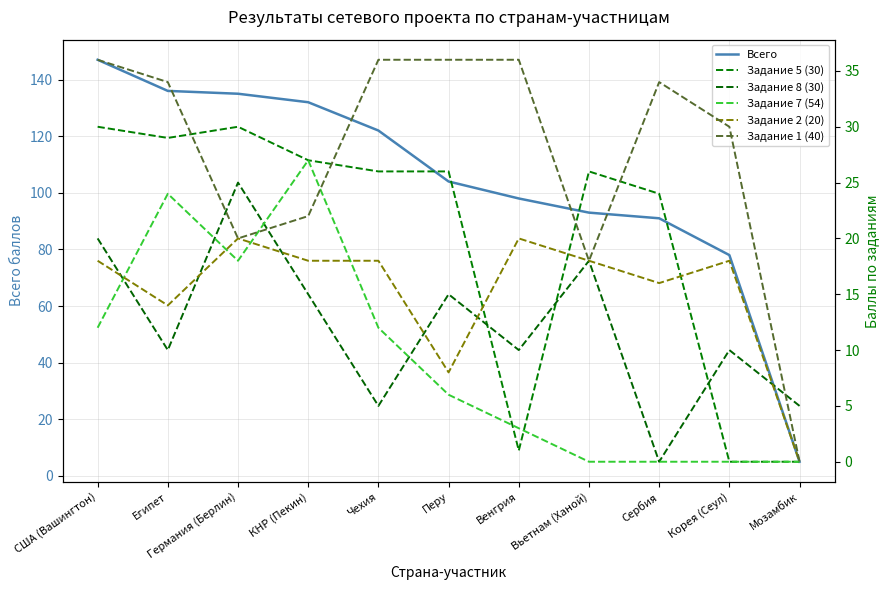

The value of Задание 5 (30) at США (Вашингтон) is 30. True or false?

True